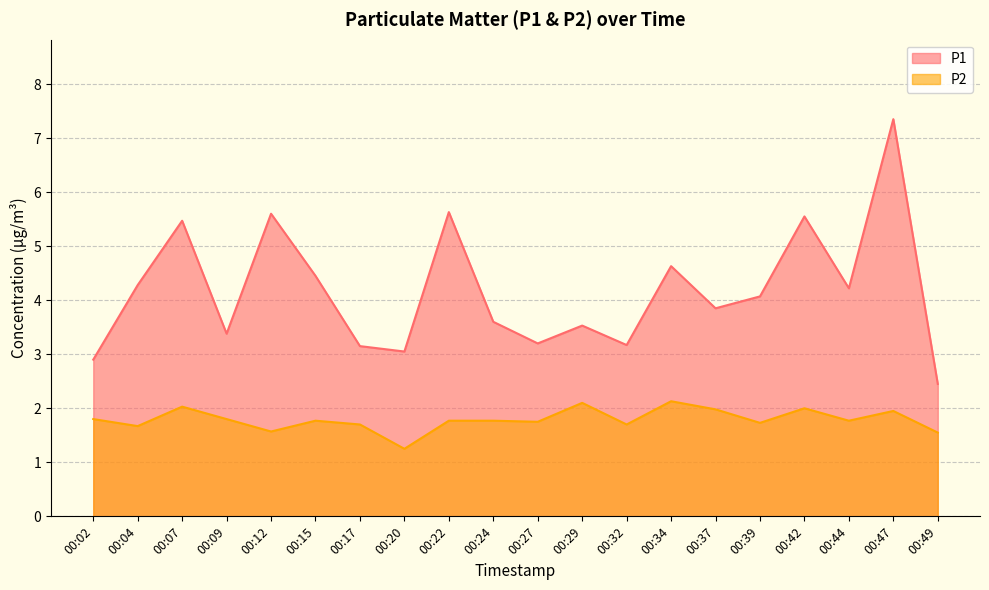

What is the maximum value shown in the chart?

7.3